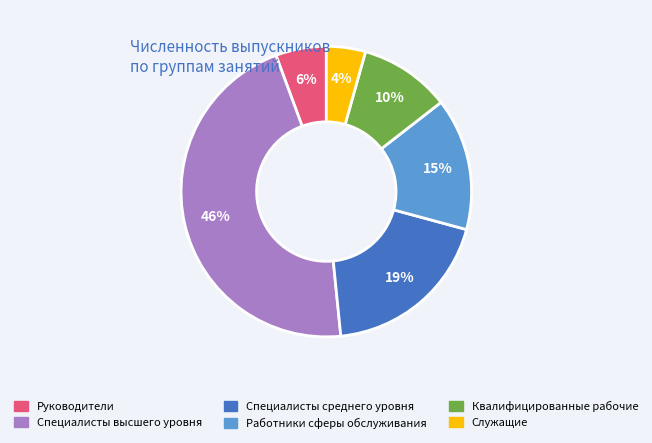

Which slice is the smallest?

Служащие